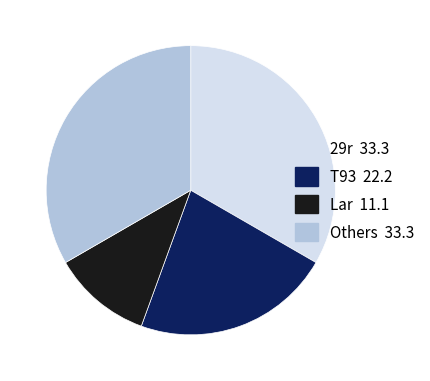

Does any single category account for the majority?

No